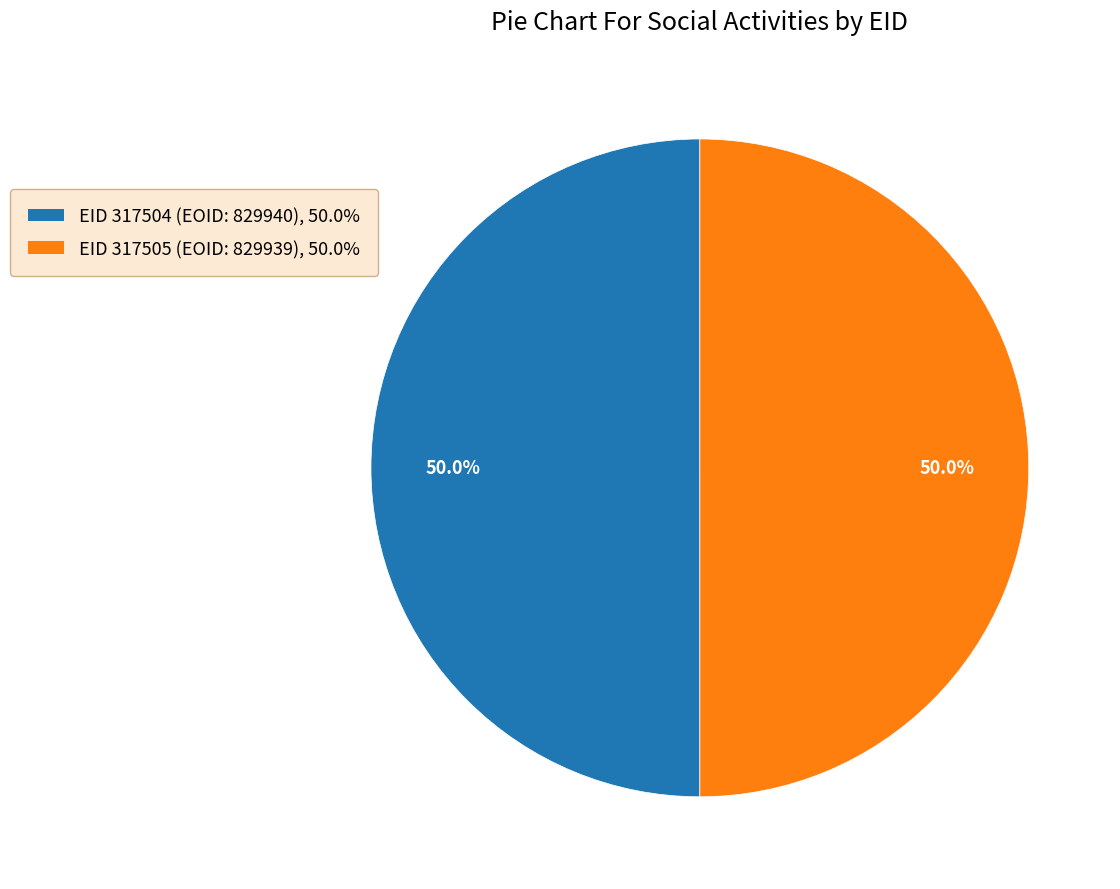

How many segments does this pie chart have?

2